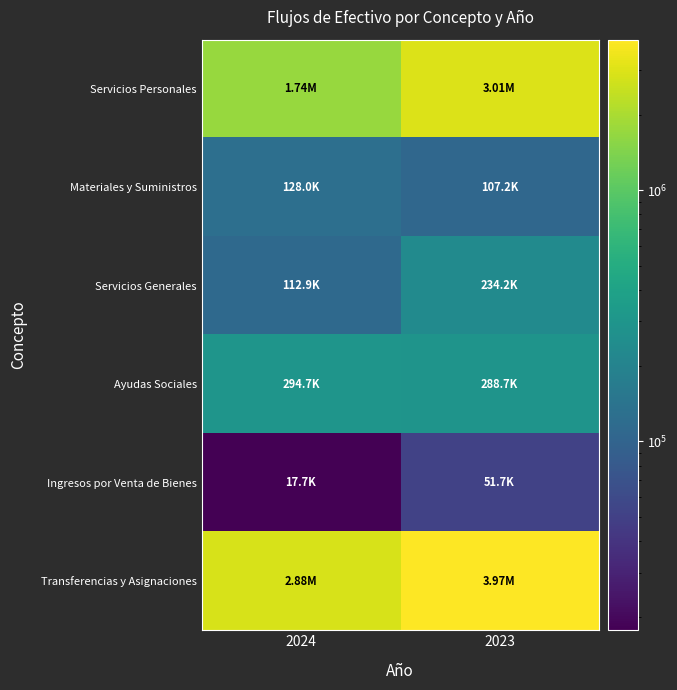

What is the spread (max minus min) of values at 2023?

3922485.8